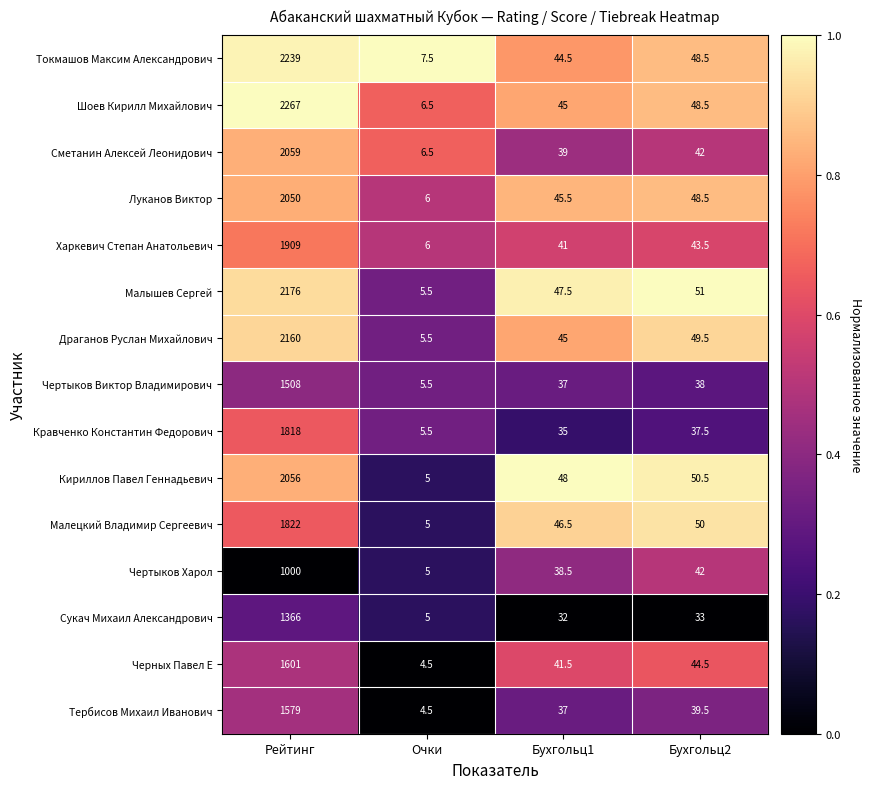

What is the total value across all series at Рейтинг?

27610.0